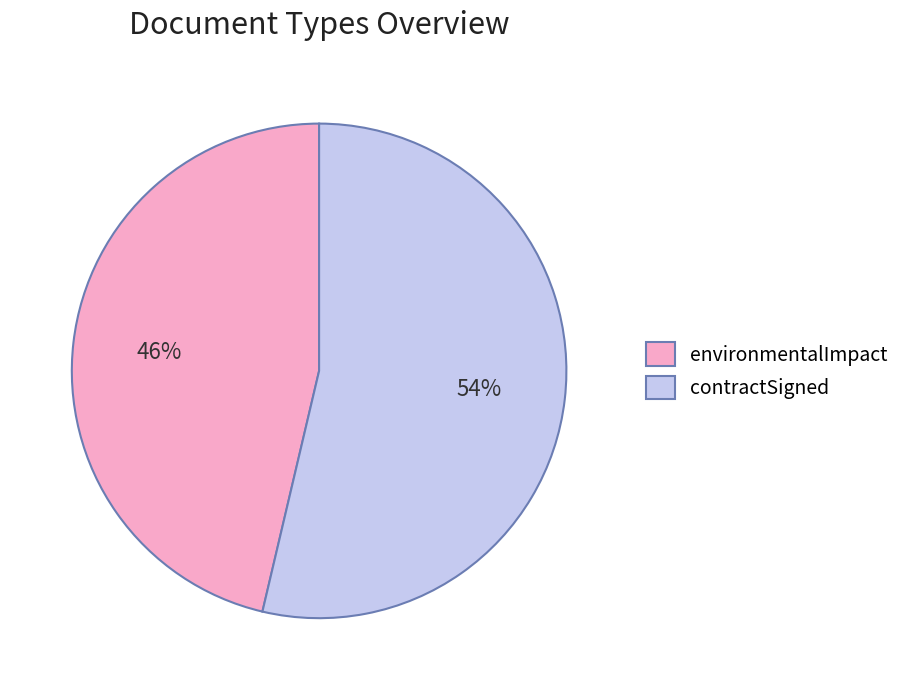

Is it true that environmentalImpact is 46% of the pie?

True